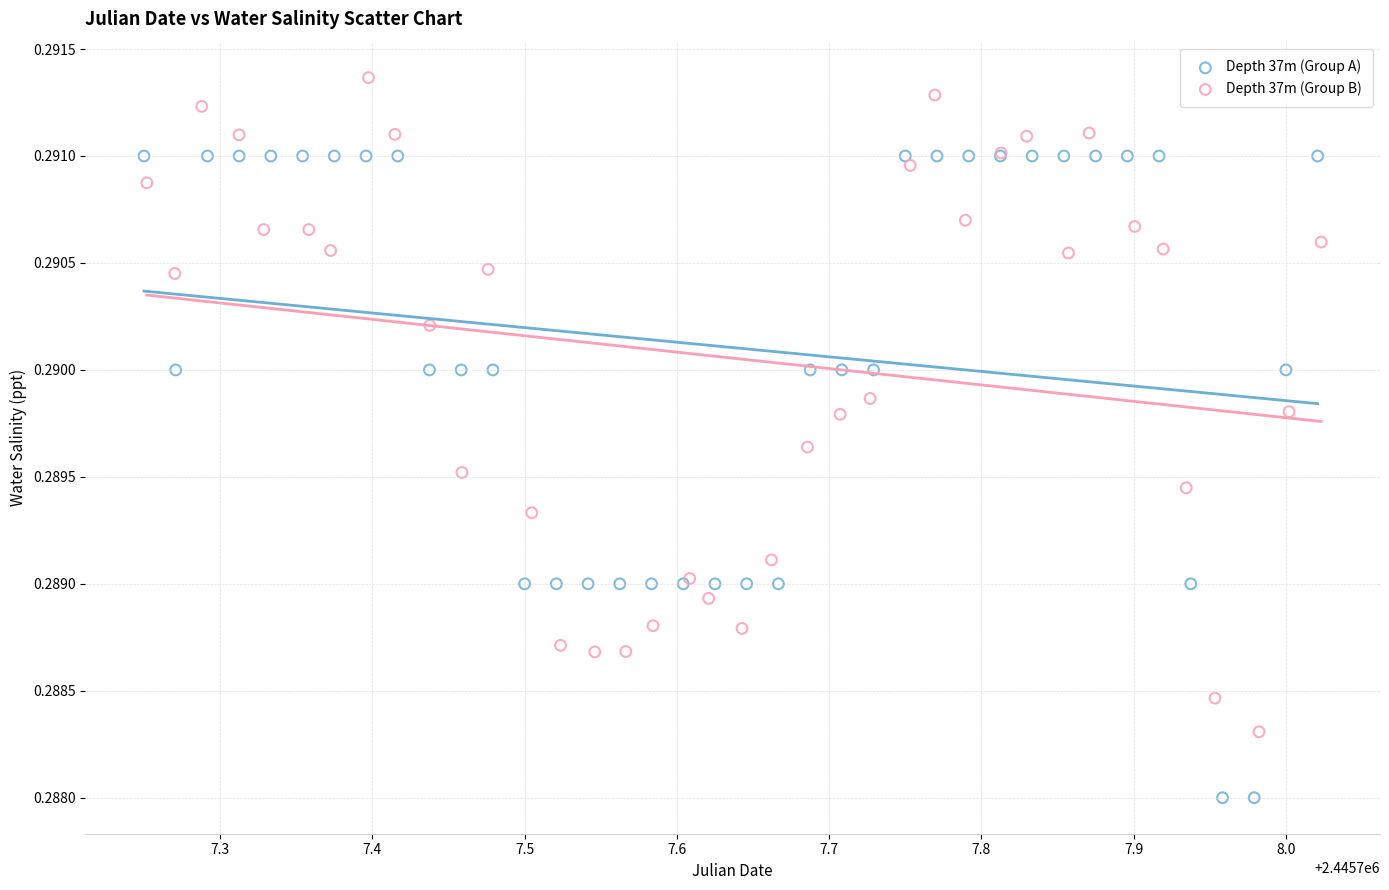

Which series reaches the minimum Y coordinate?

Depth 37m (Group A)